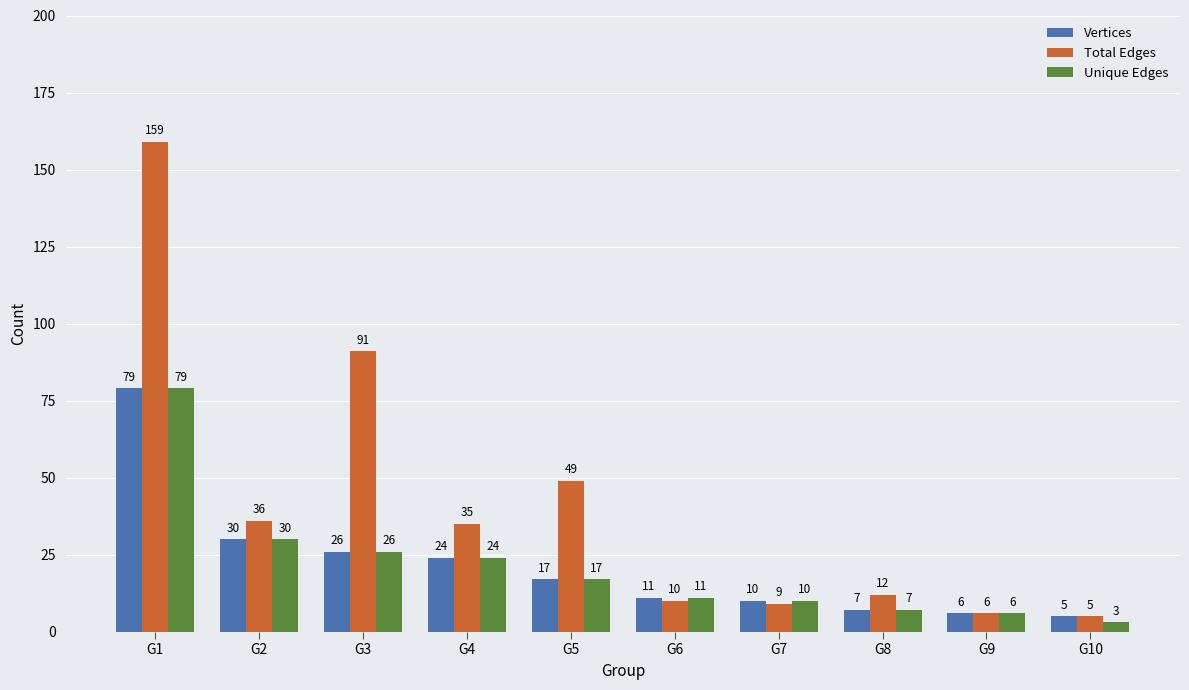

What is the difference between the highest and lowest values at G7?

1